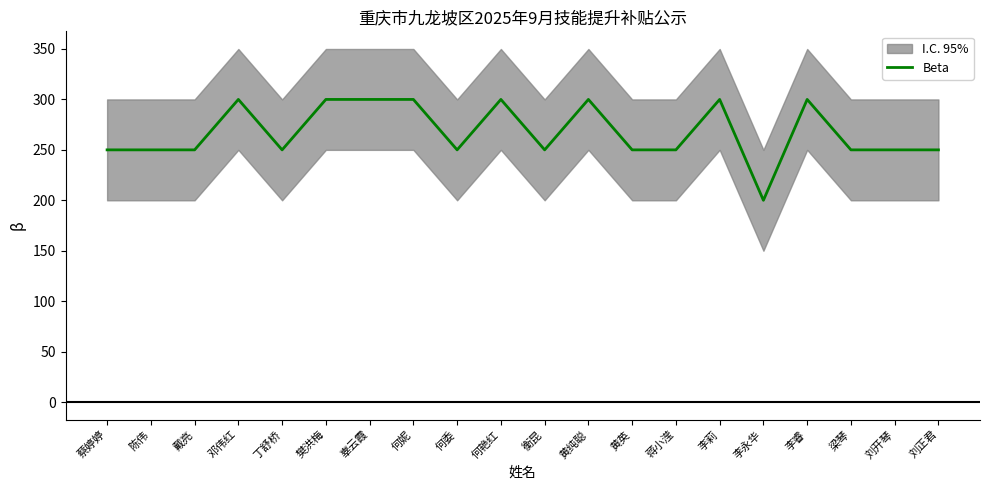

True or false: the data has more than 1 interior local peaks.

True